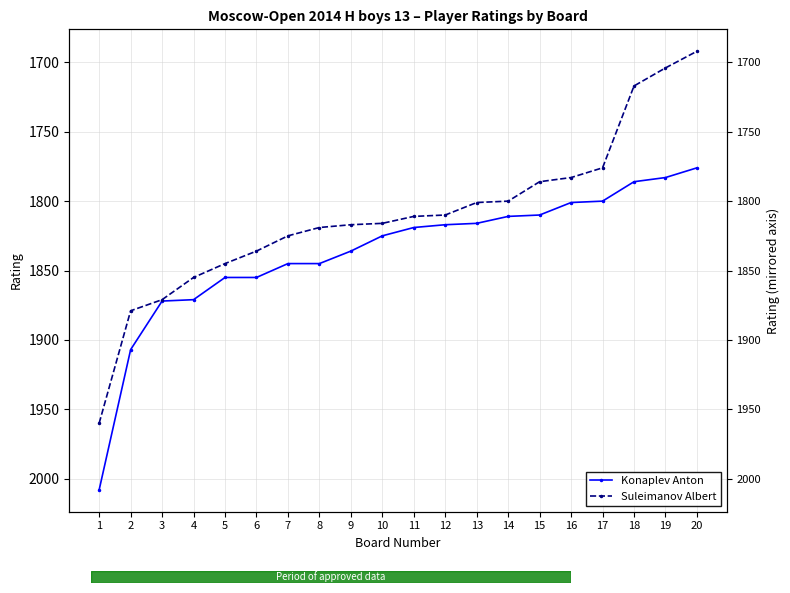

At how many categories does at least one series exceed 1844?

8